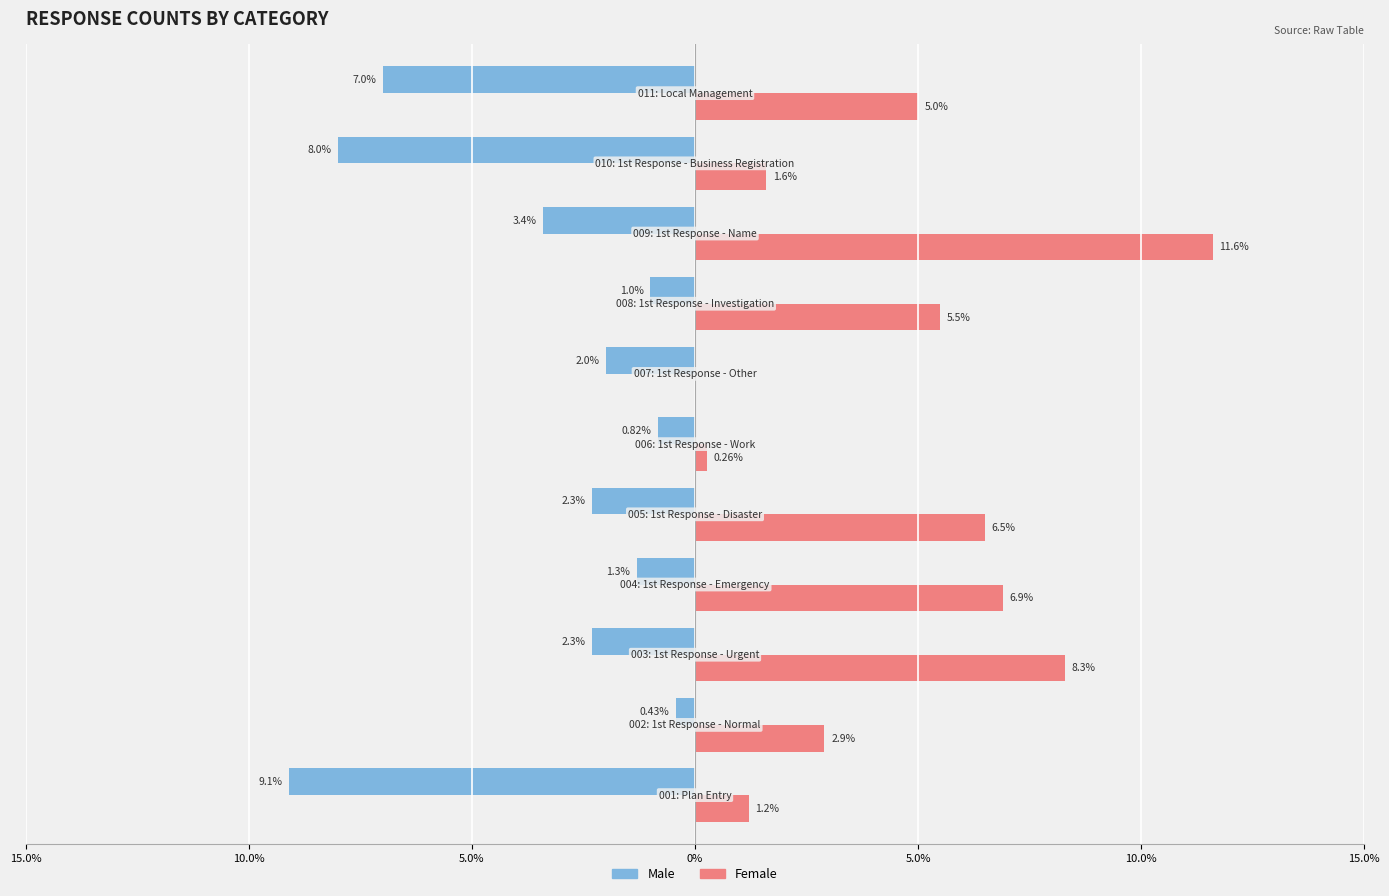

At how many categories does at least one series exceed -7?

11